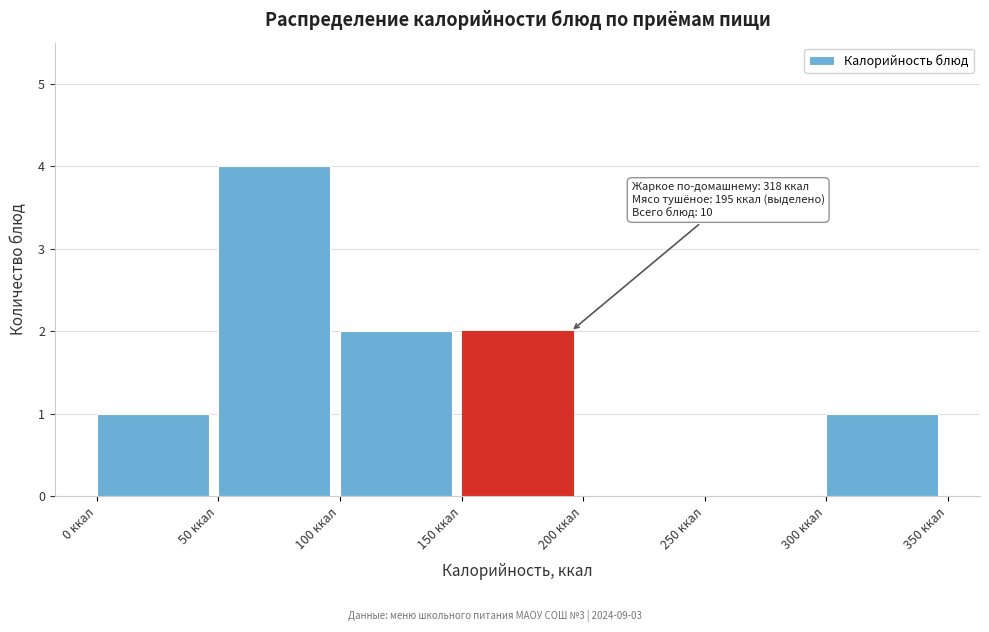

Over which range of the x-axis is the bar tallest?

50 to 100